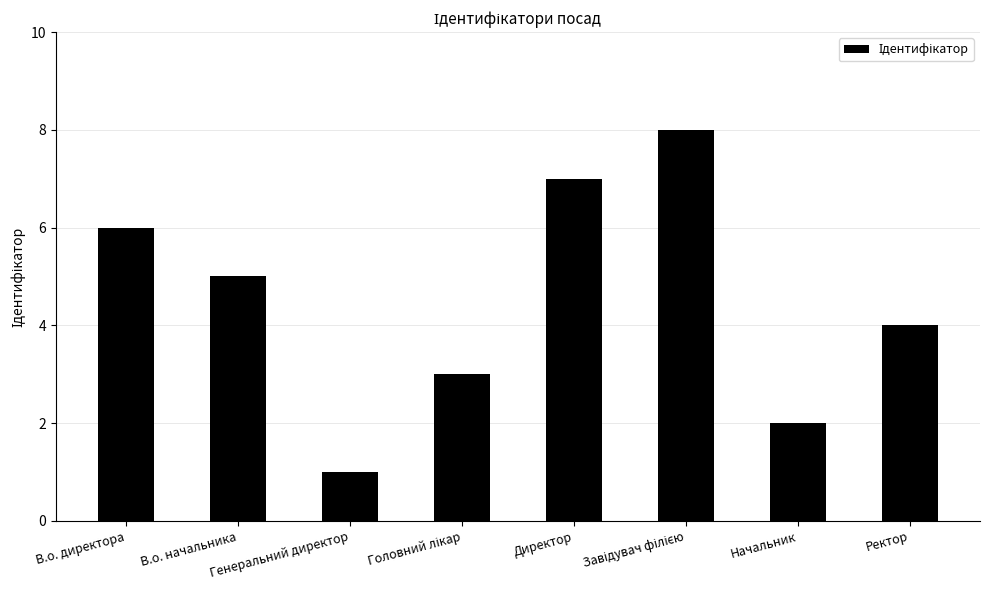

How many distinct data groups are displayed?

1